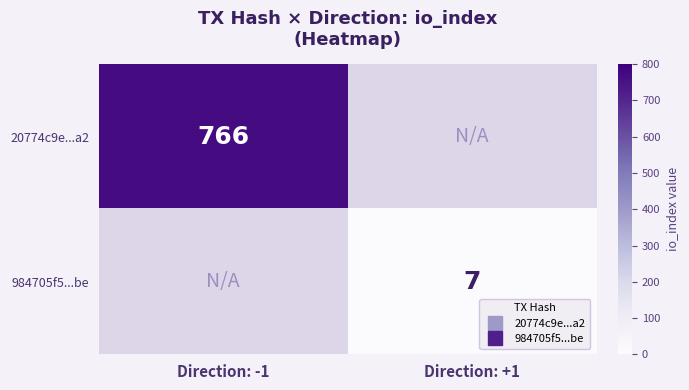

Which has a higher value, Direction: +1 or Direction: -1?

Direction: -1